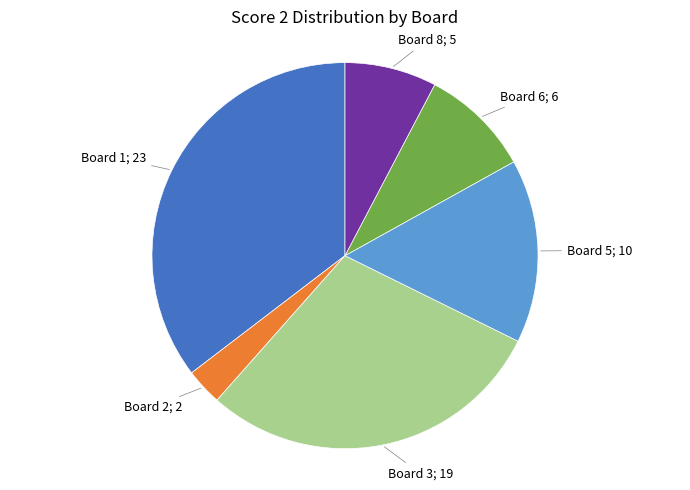

Is there any slice that represents more than half of the pie?

No